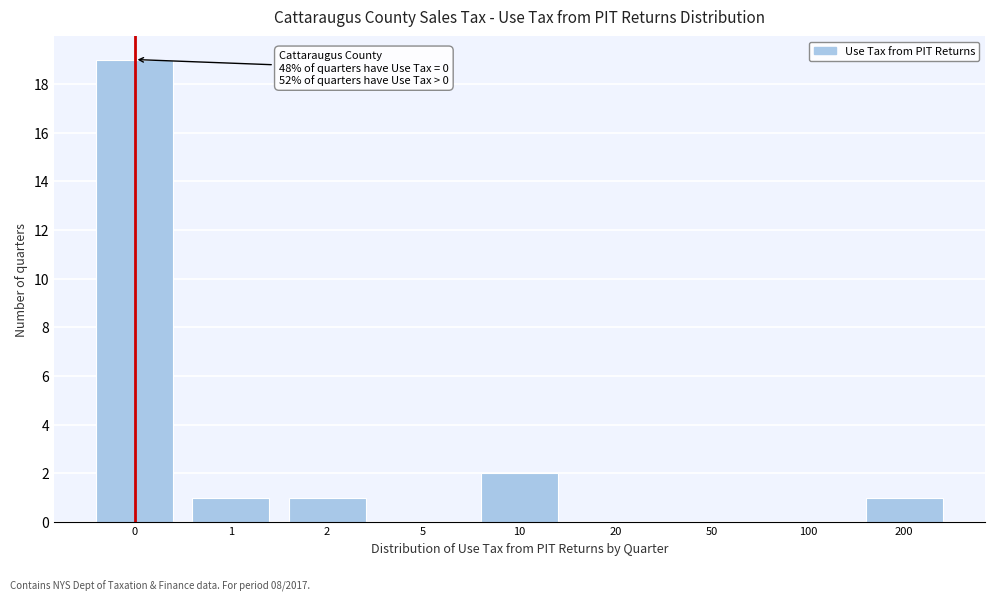

Reading right to left, transcribe all the data shown in this chart.

200=1	100=0	50=0	20=0	10=2	5=0	2=1	1=1	0=19